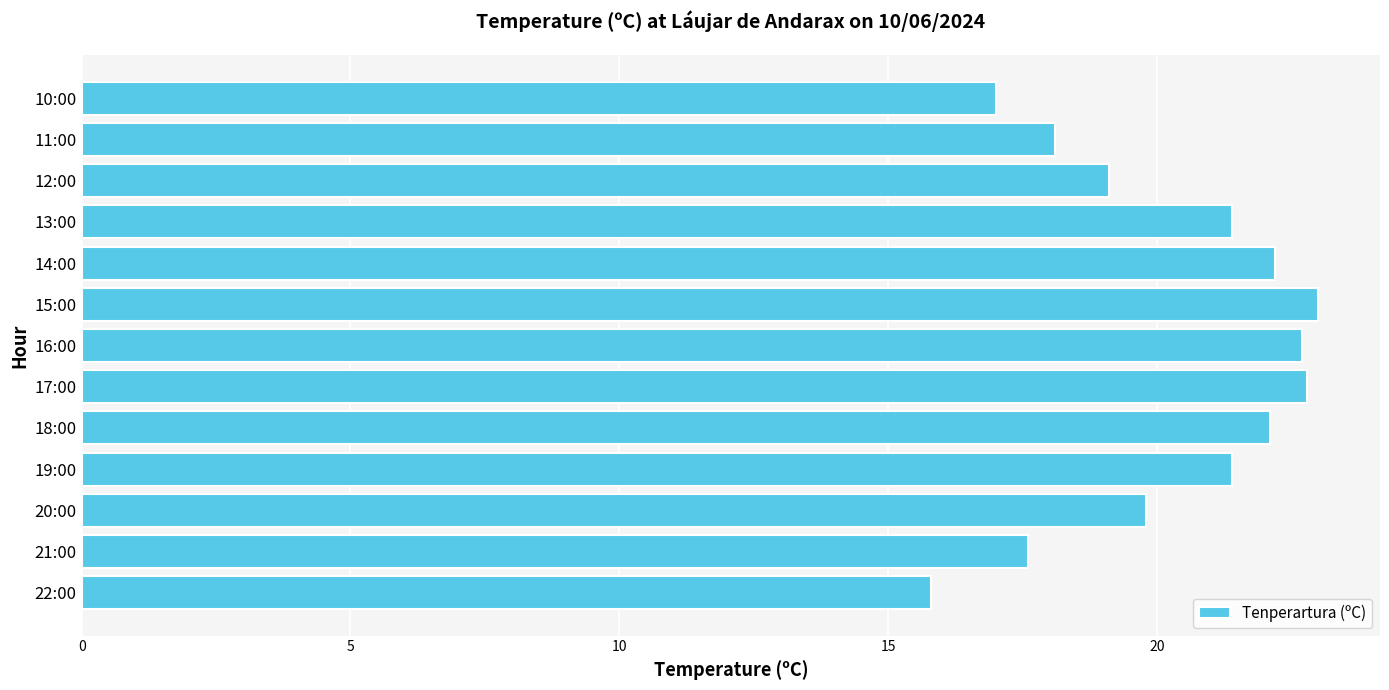

What is the approximate value at 13:00?

21.4